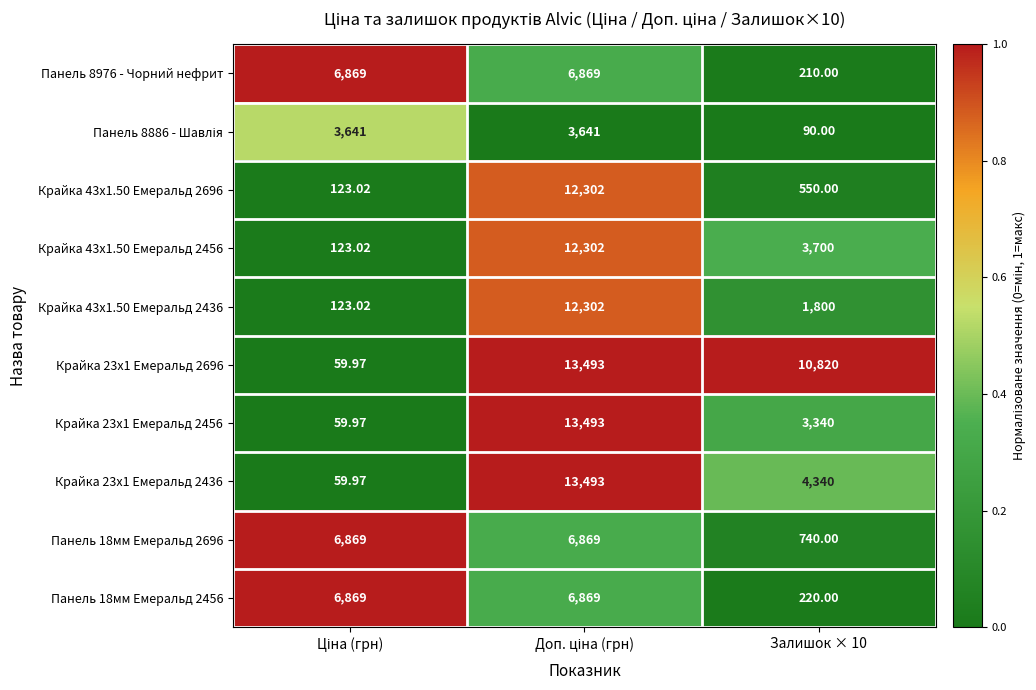

Rank the series at Ціна (грн) from highest to lowest value.

Панель 8976 - Чорний нефрит, Панель 18мм Емеральд 2696, Панель 18мм Емеральд 2456, Панель 8886 - Шавлія, Крайка 43x1.50 Емеральд 2696, Крайка 43x1.50 Емеральд 2456, Крайка 43x1.50 Емеральд 2436, Крайка 23x1 Емеральд 2696, Крайка 23x1 Емеральд 2456, Крайка 23x1 Емеральд 2436